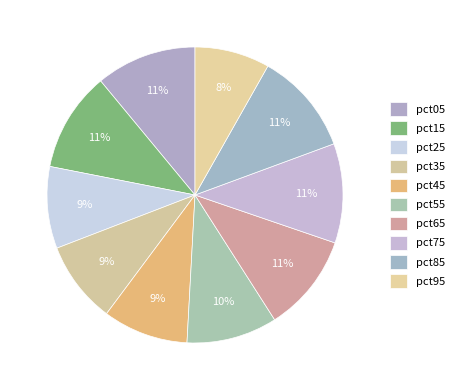

Combined, do pct95 and pct45 account for over 50%?

No